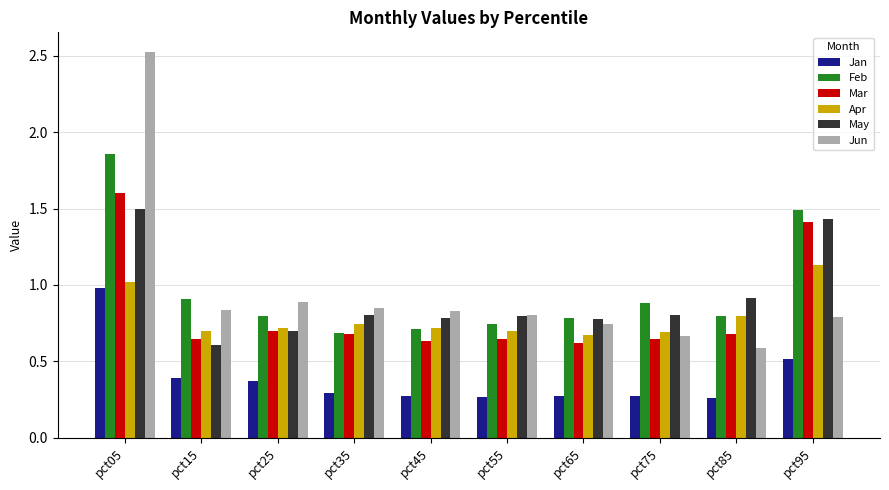

List the series in order of their peak value, lowest first.

Jan, Apr, May, Mar, Feb, Jun